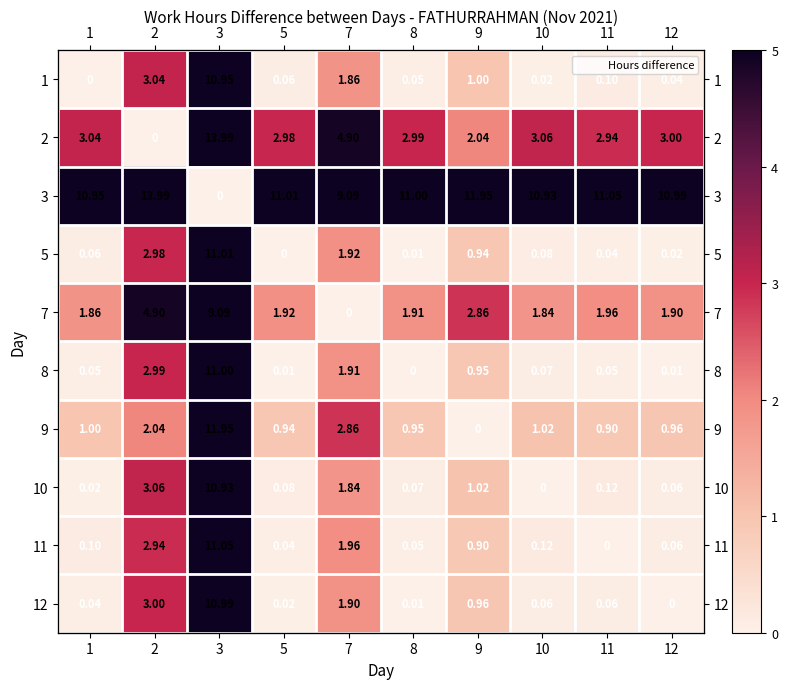

The 8 series shows 11.0 at 3. True or false?

True